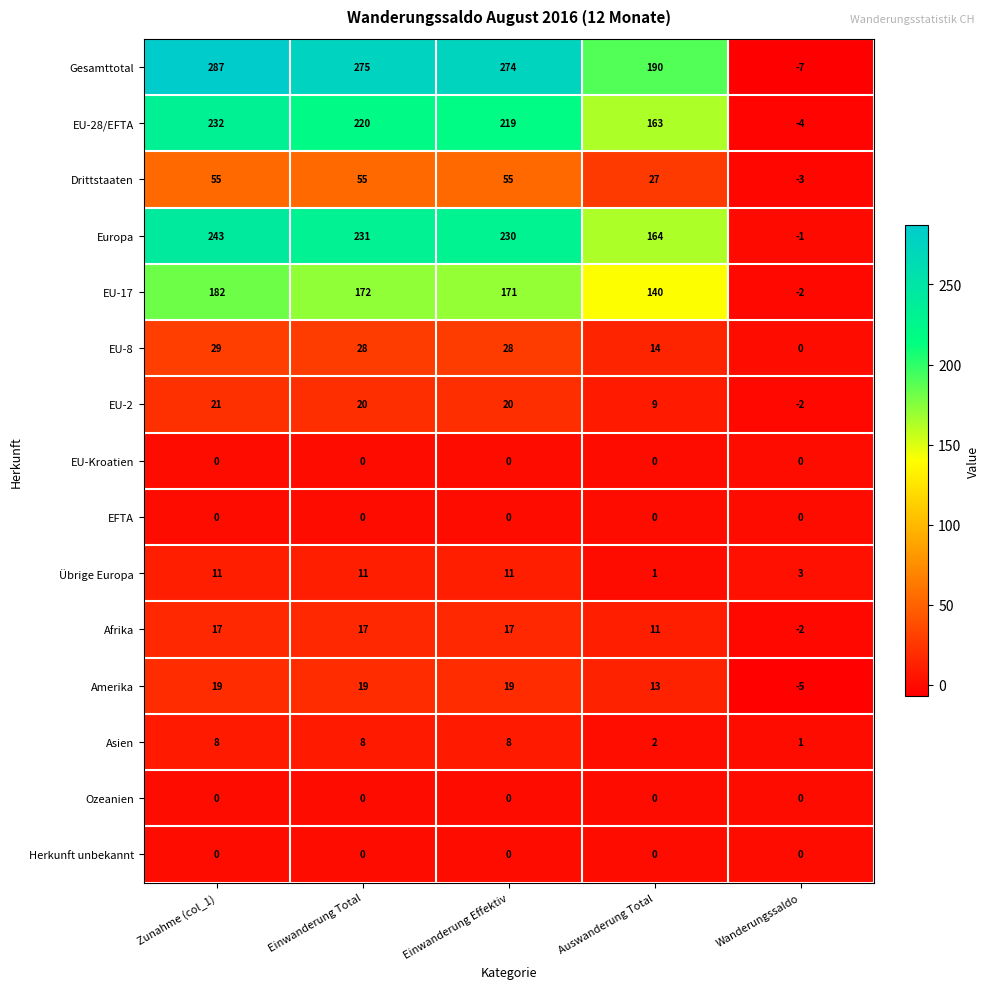

What is the difference between the maximum and minimum values in the EU-28/EFTA series?

236